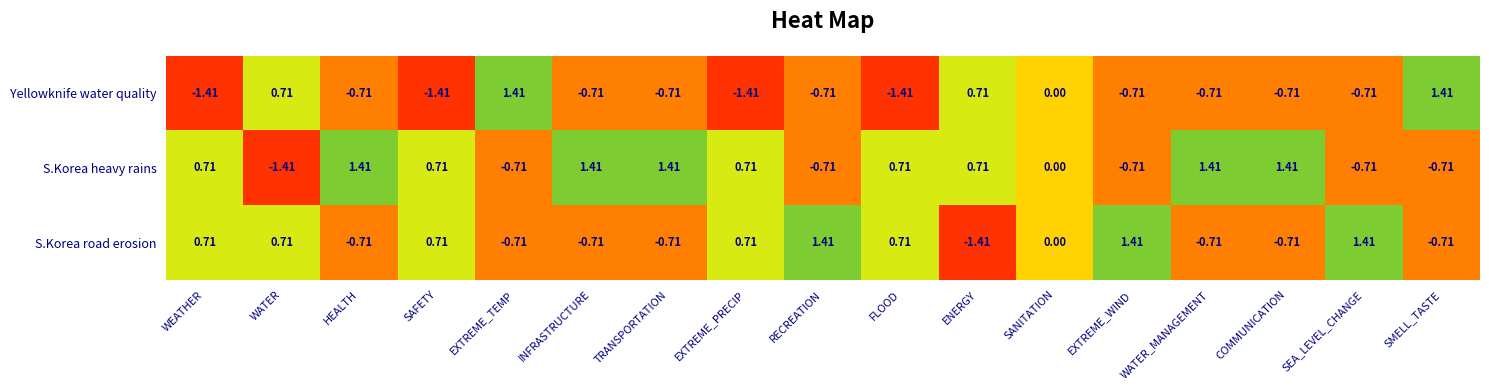

Which series changed the most between WEATHER and SANITATION?

Yellowknife water quality